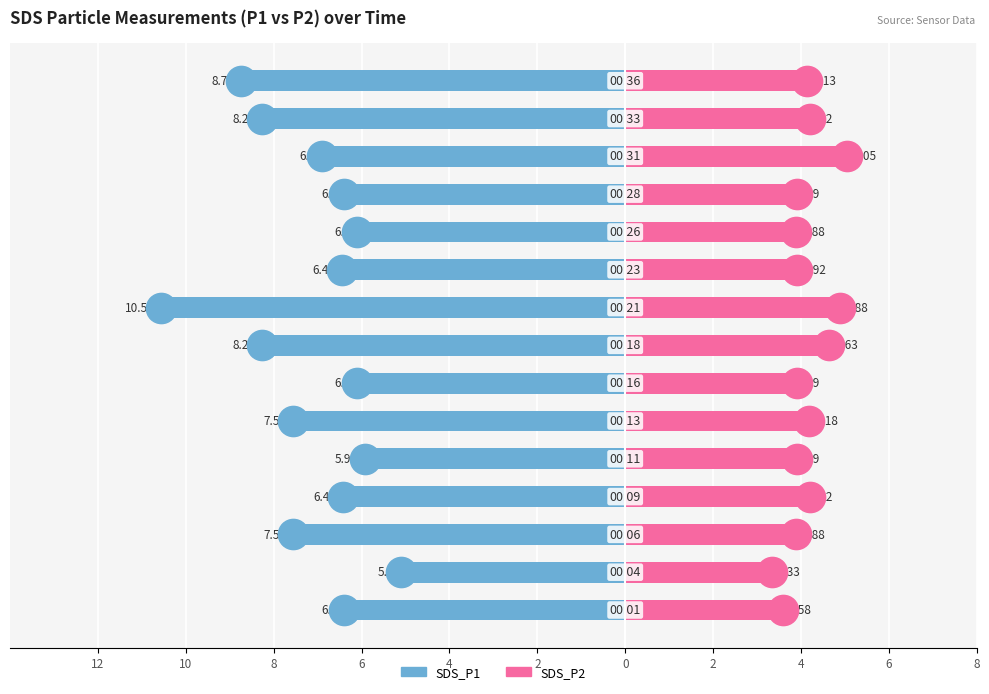

What is the sum of the SDS_P2 values at 2 and 0?

8.1